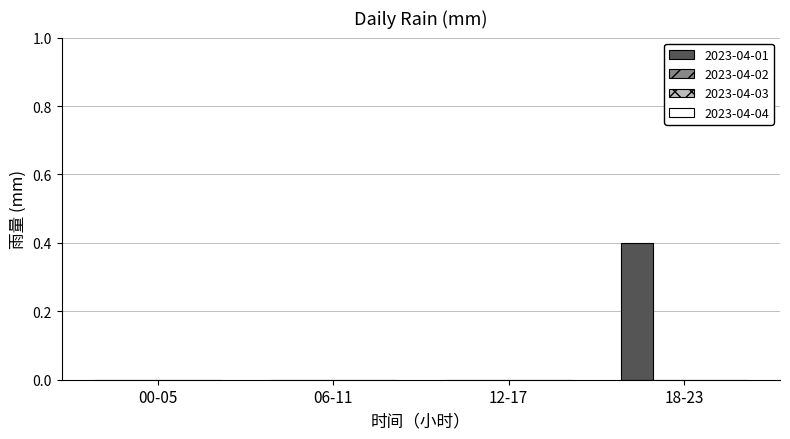

What is the sum of all values?

0.4